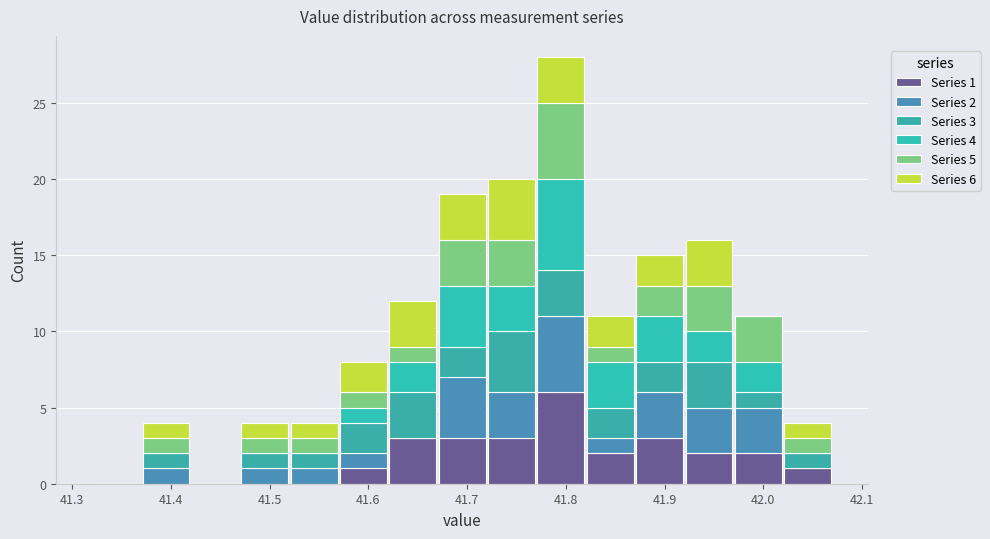

Which range on the x-axis has the tallest stacked bar (by total height)?

41.77 to 41.82